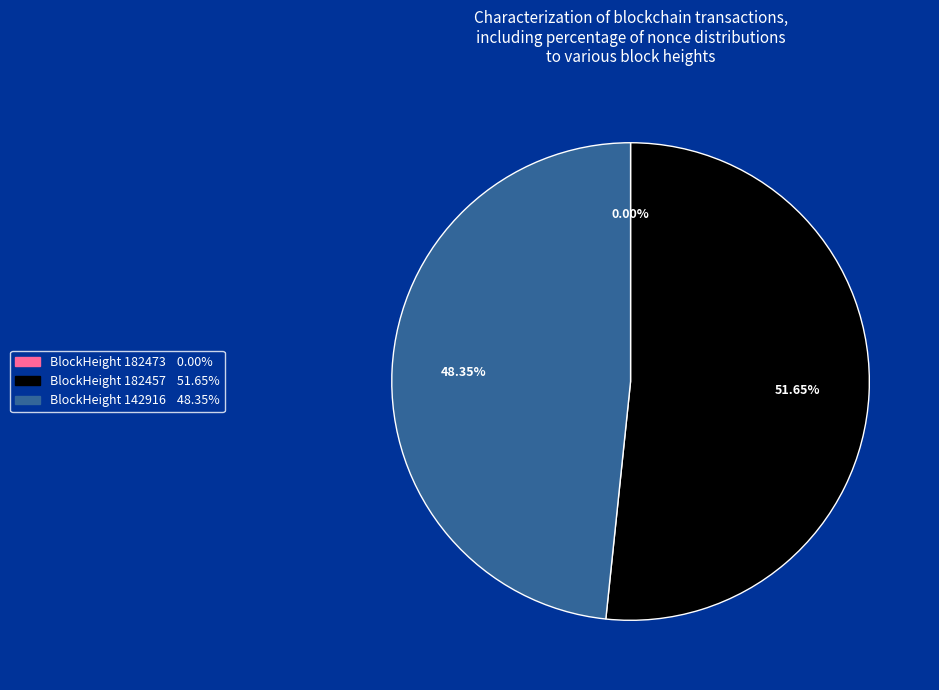

Is there a majority slice in this chart?

Yes